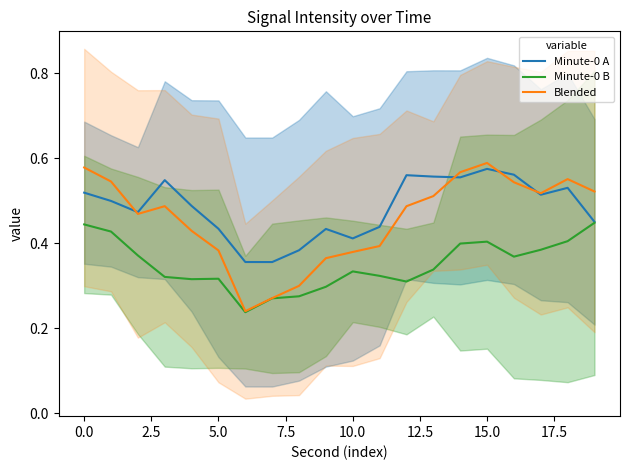

True or false: Minute-0 B has more than 2 points higher than both neighbors.

True